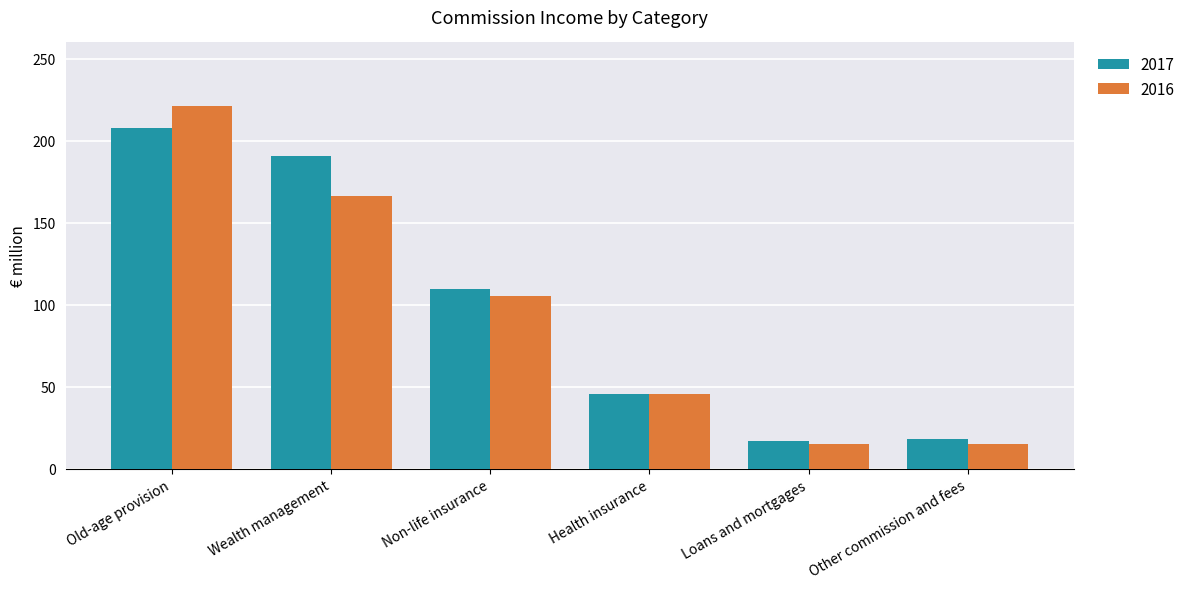

At how many categories does at least one series exceed 125?

2